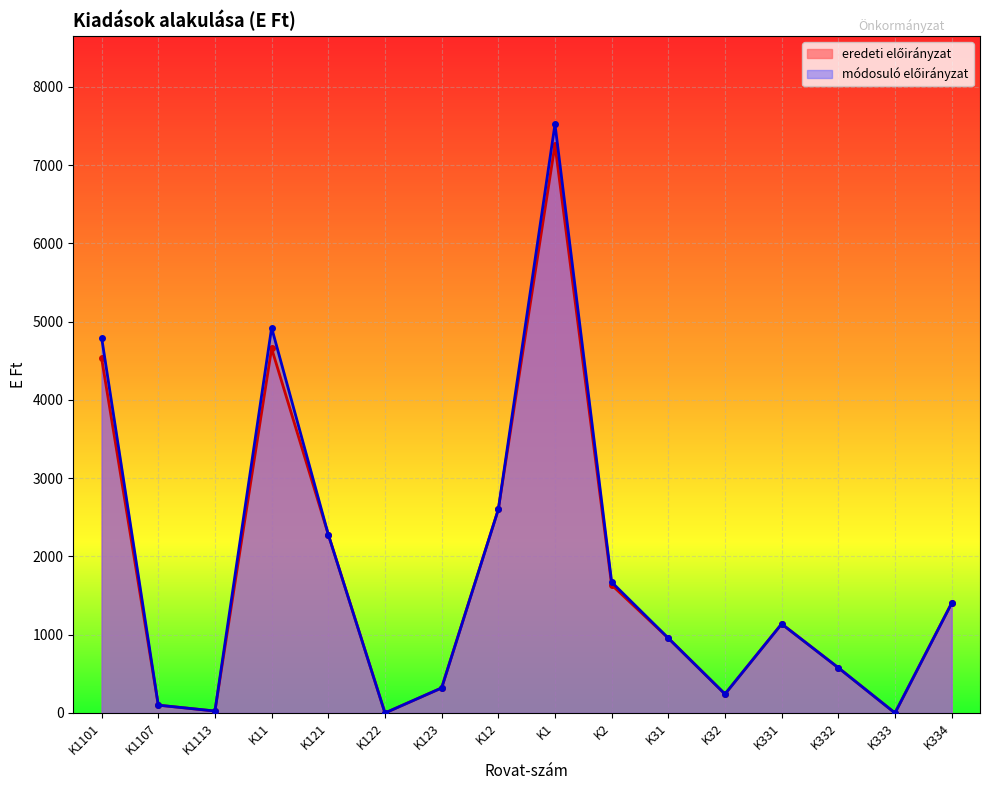

At how many categories does at least one series exceed 4443?

3